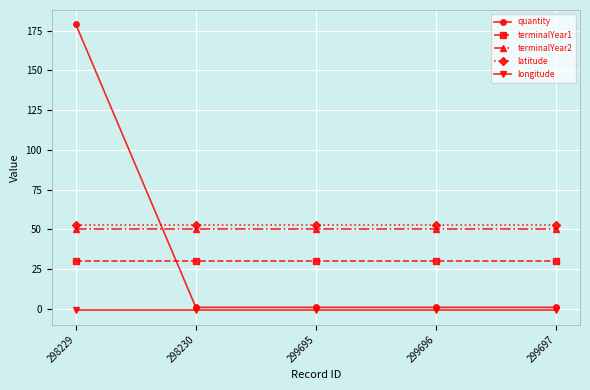

Rank the series at 298229 from lowest to highest value.

longitude, terminalYear1, terminalYear2, latitude, quantity